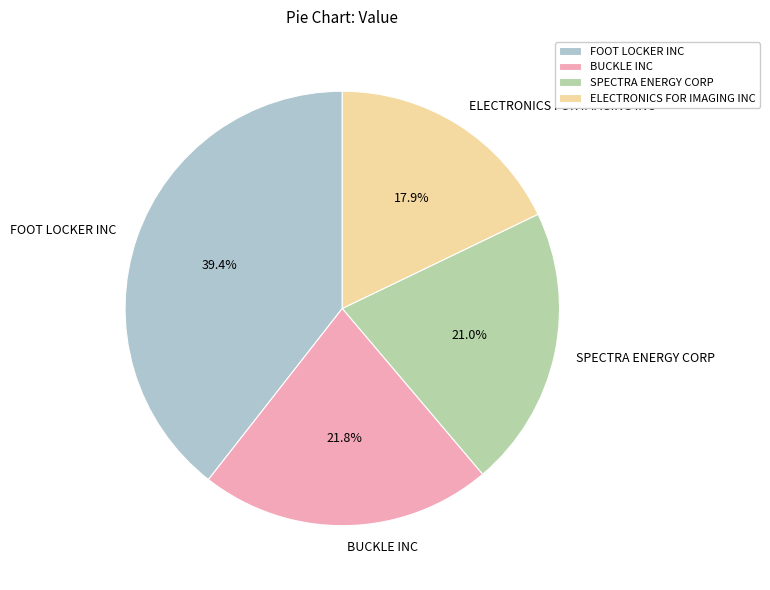

To the nearest percent, what is the average slice percentage?

25%